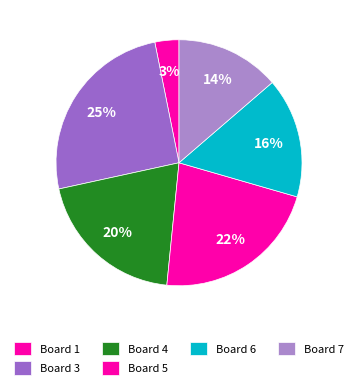

Which category has the smallest portion of the pie?

Board 1